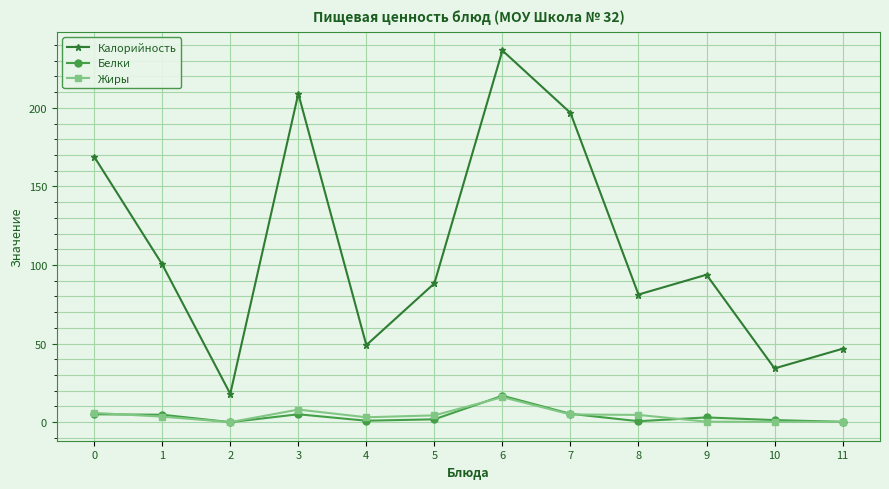

How many data points does each series have?

12